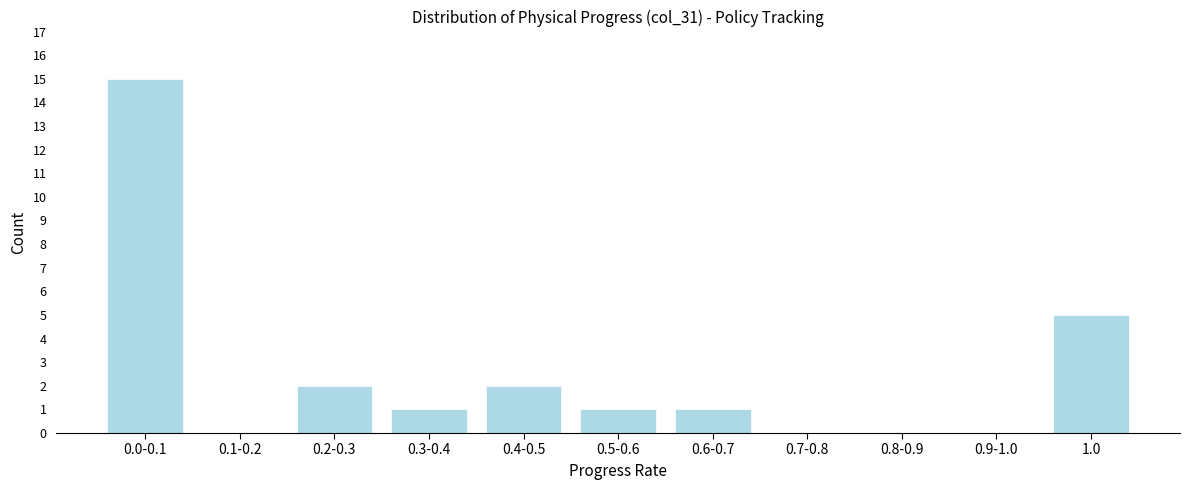

Reading left to right, transcribe all the data shown in this chart.

0.0-0.1=15	0.1-0.2=0	0.2-0.3=2	0.3-0.4=1	0.4-0.5=2	0.5-0.6=1	0.6-0.7=1	0.7-0.8=0	0.8-0.9=0	0.9-1.0=0	1.0=5